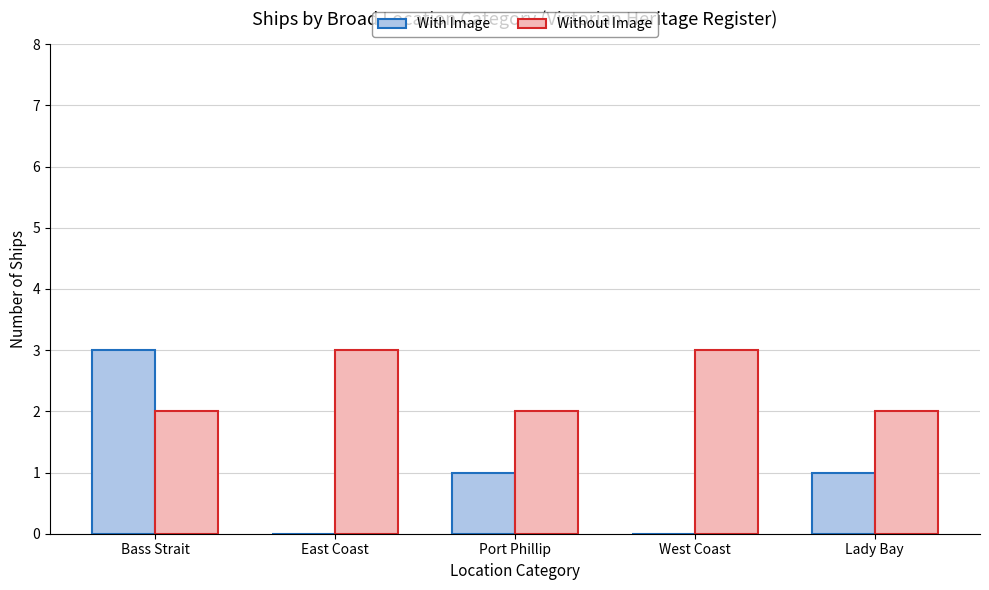

At which category is the sum across all series the highest?

Bass Strait